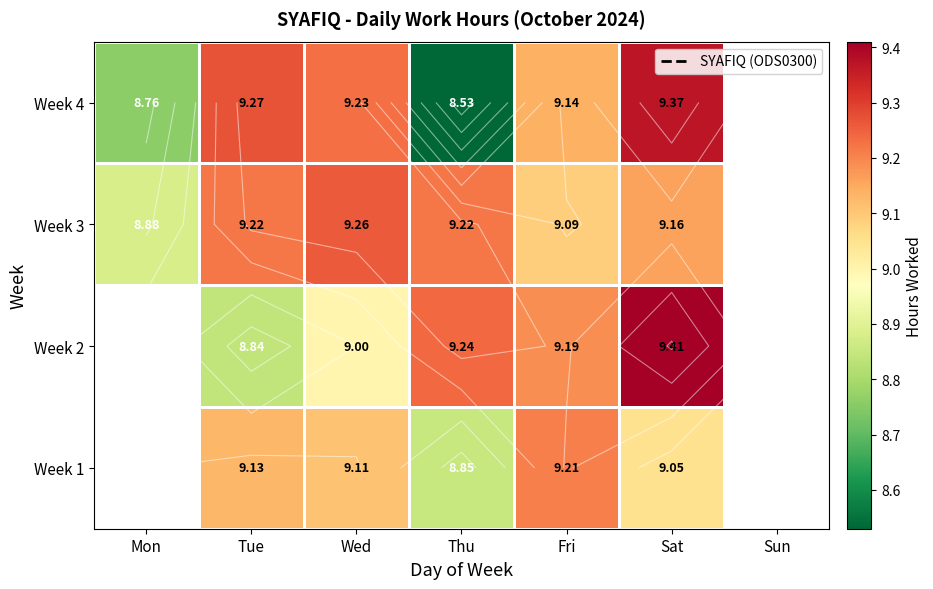

What is the minimum value shown in the chart?

8.5